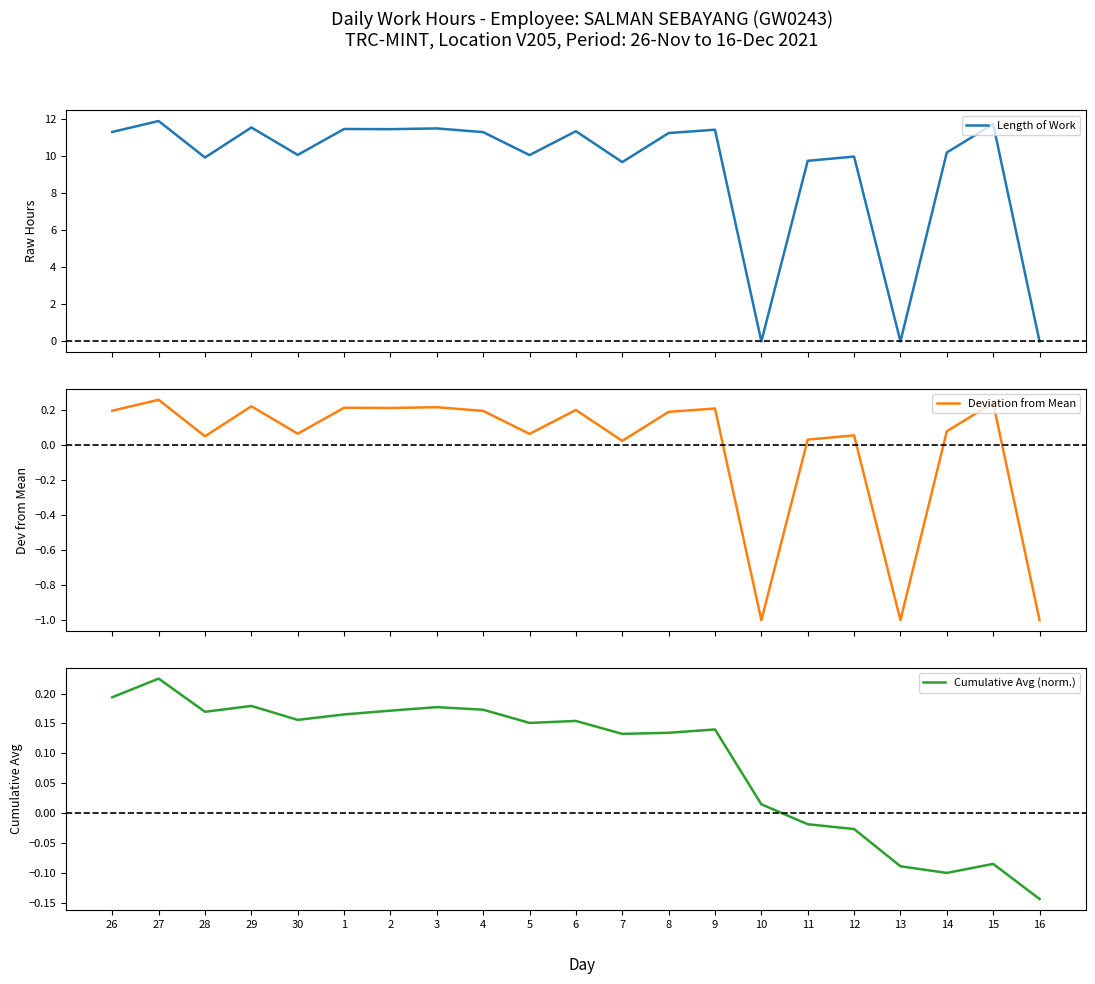

At which category does the chart reach its minimum across all series?

10